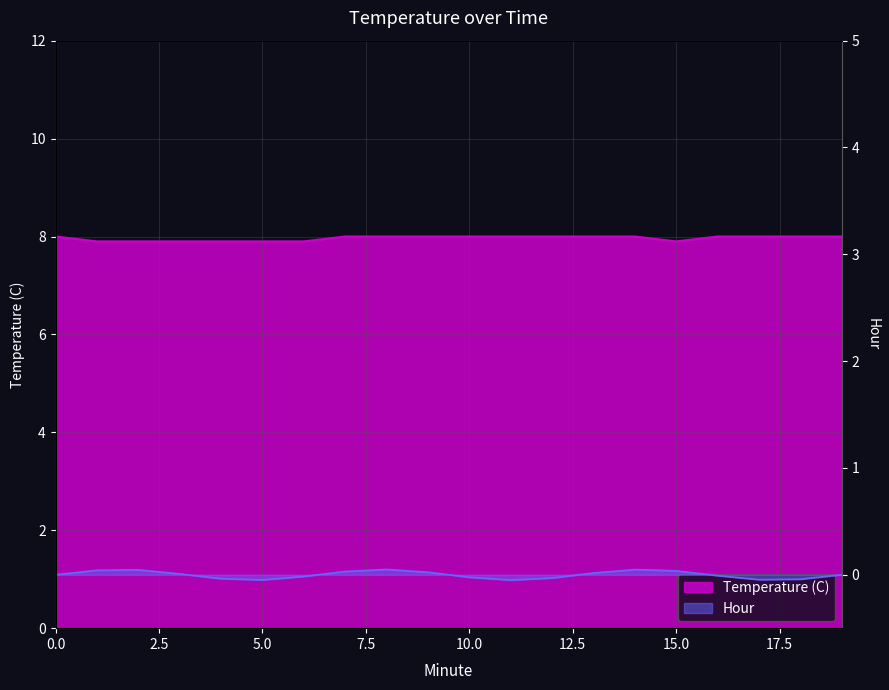

How many values are between 7 and 8?

20